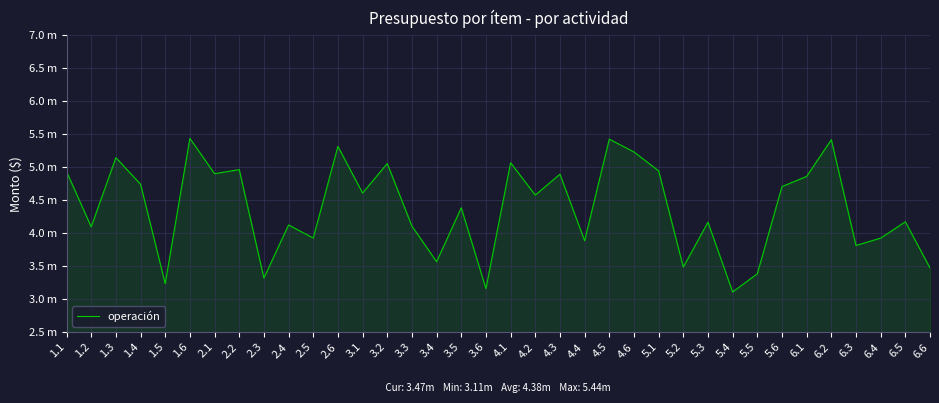

Is this an area chart (filled region under the line)?

Yes